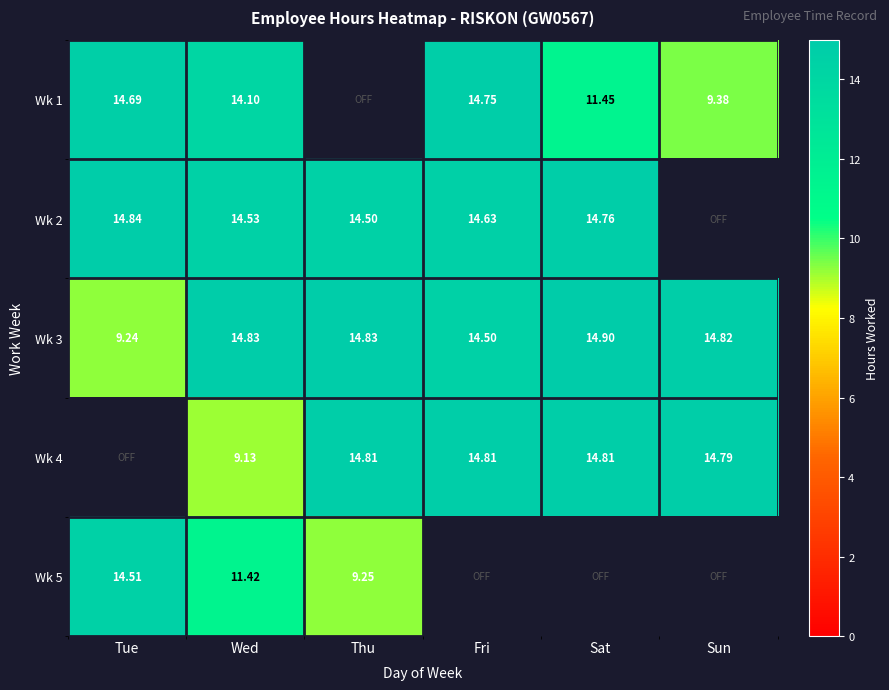

True or false: Wk 2 has a value of 4.2 at Tue.

False